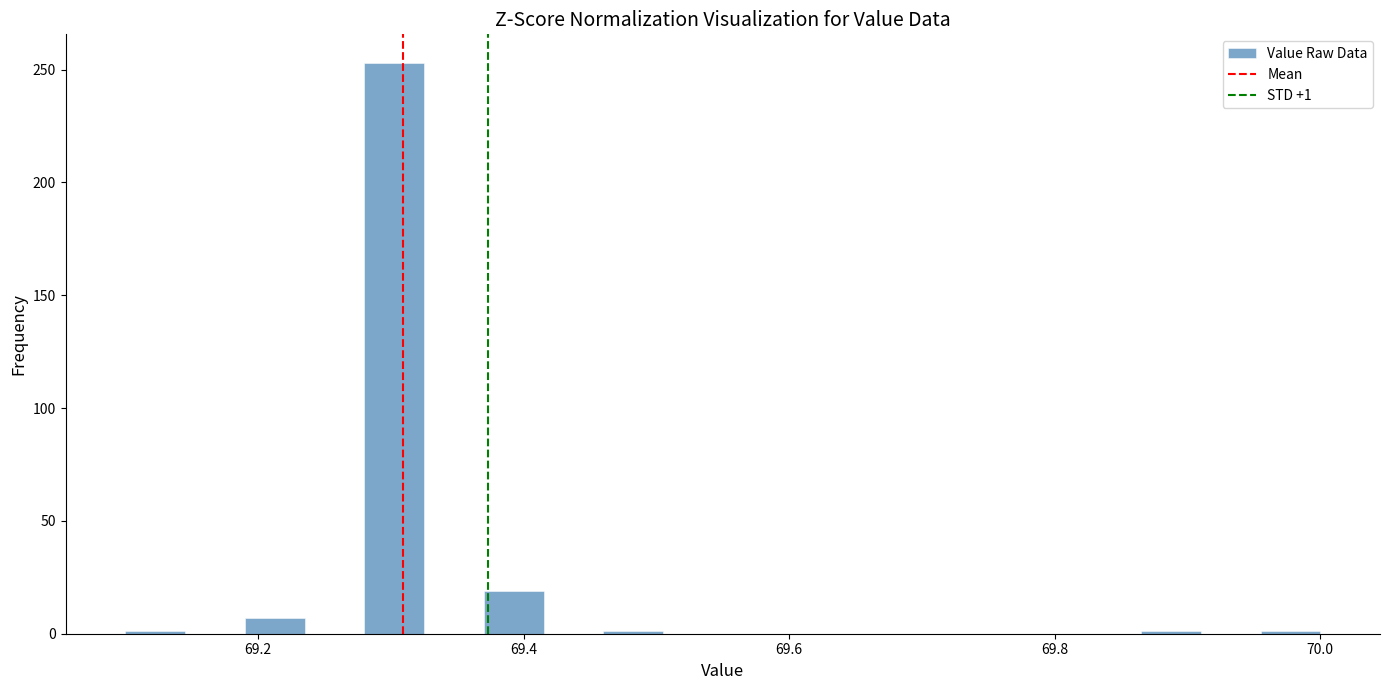

Read against the x-axis, roughly where is the centre of the tallest bar?

69.30